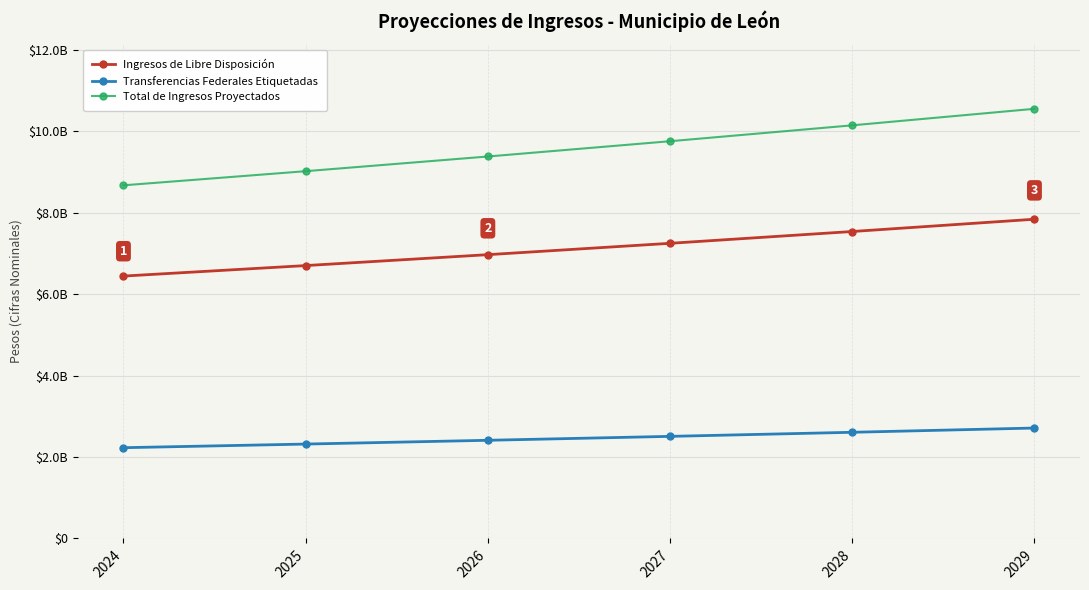

What are all the series names shown in the legend?

Ingresos de Libre Disposición, Transferencias Federales Etiquetadas, Total de Ingresos Proyectados